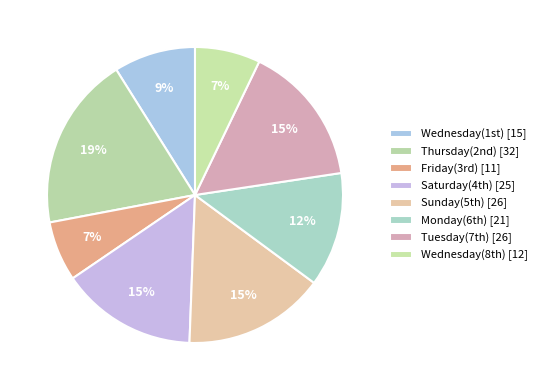

Rank the categories by value from lowest to highest.

Friday(3rd), Wednesday(8th), Wednesday(1st), Monday(6th), Saturday(4th), Sunday(5th), Tuesday(7th), Thursday(2nd)